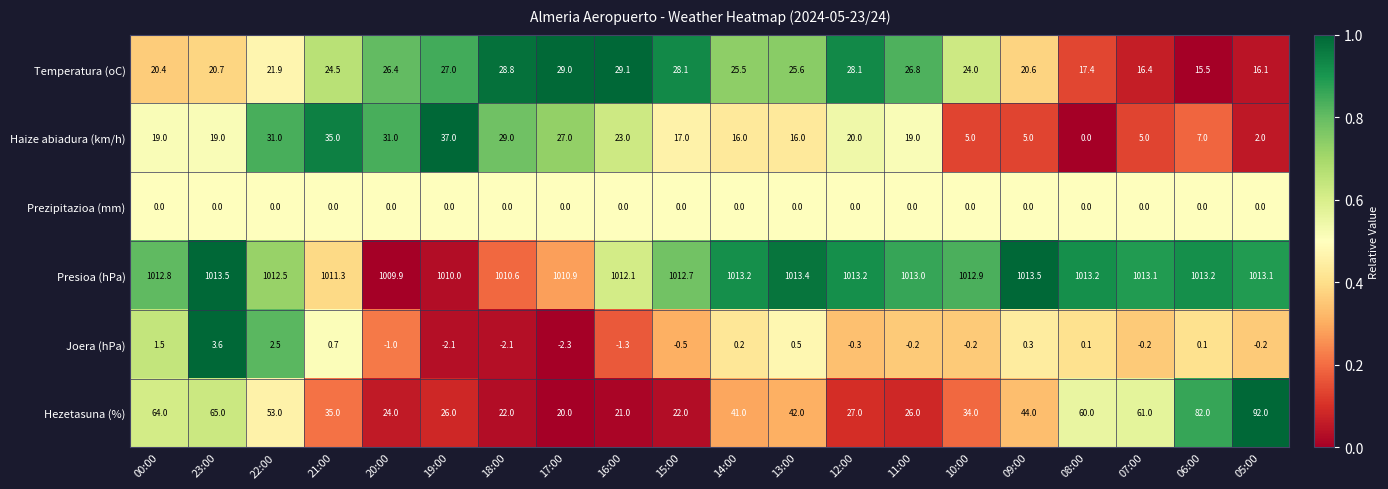

Count the number of categories in the chart.

20